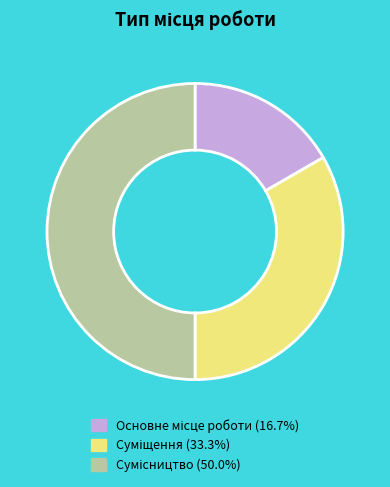

Does Суміщення represent more than half of the total?

No